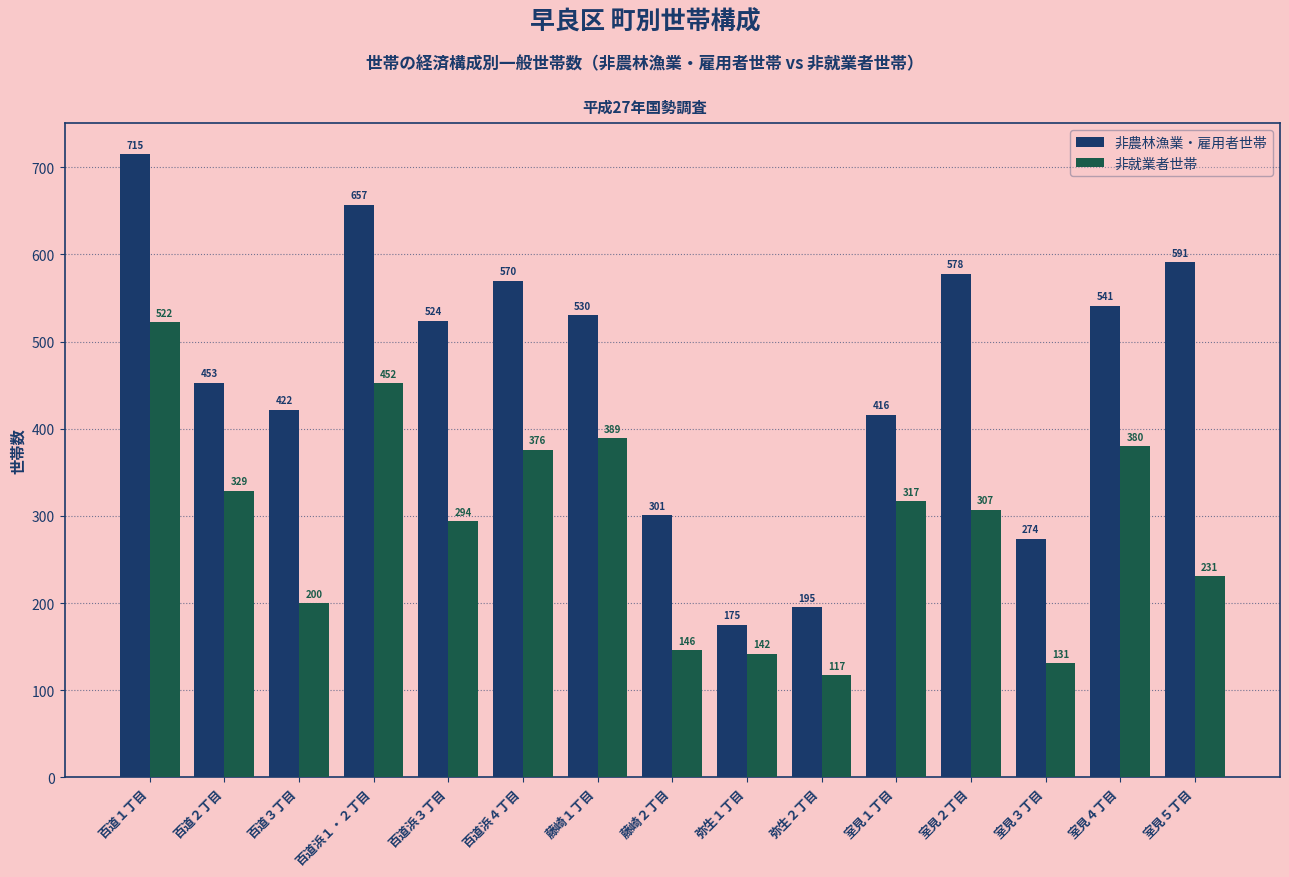

How many distinct data groups are displayed?

2